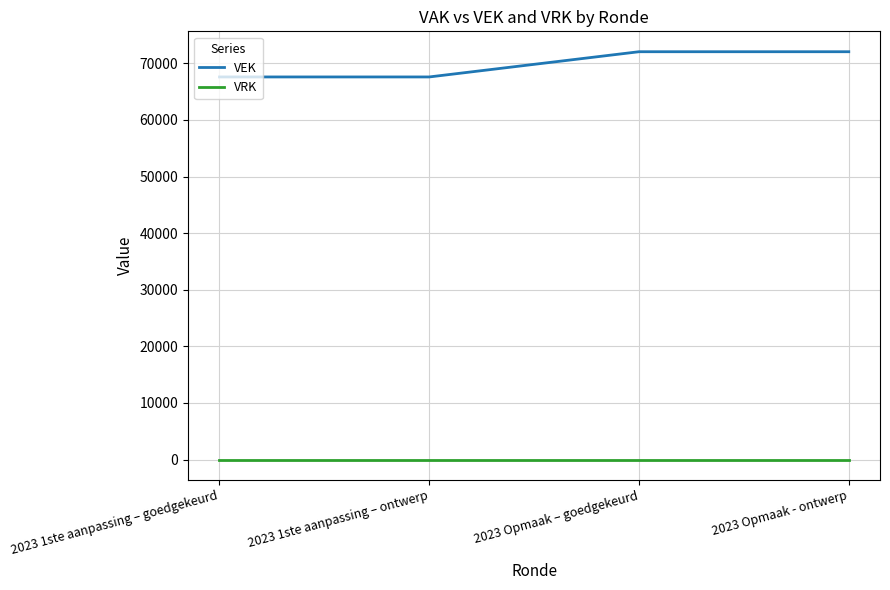

True or false: VEK and VRK cross at least once.

False